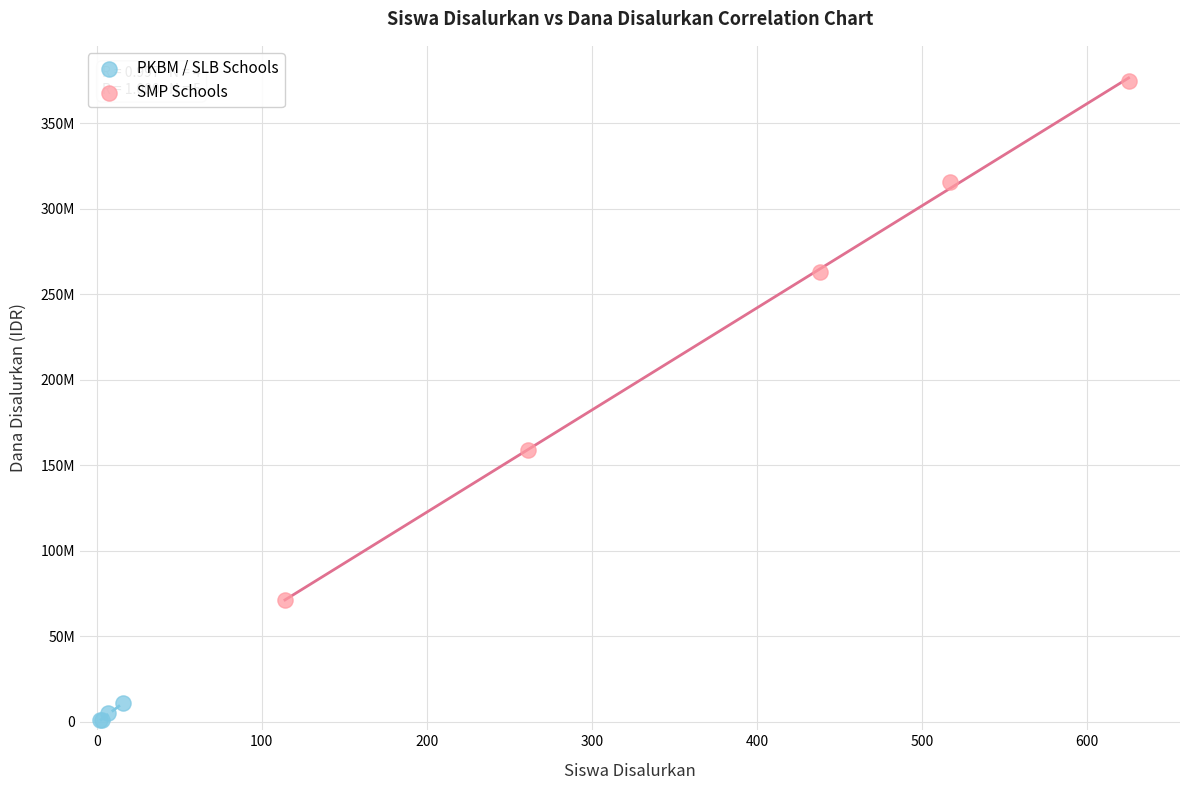

Which series reaches the minimum Y coordinate?

PKBM / SLB Schools